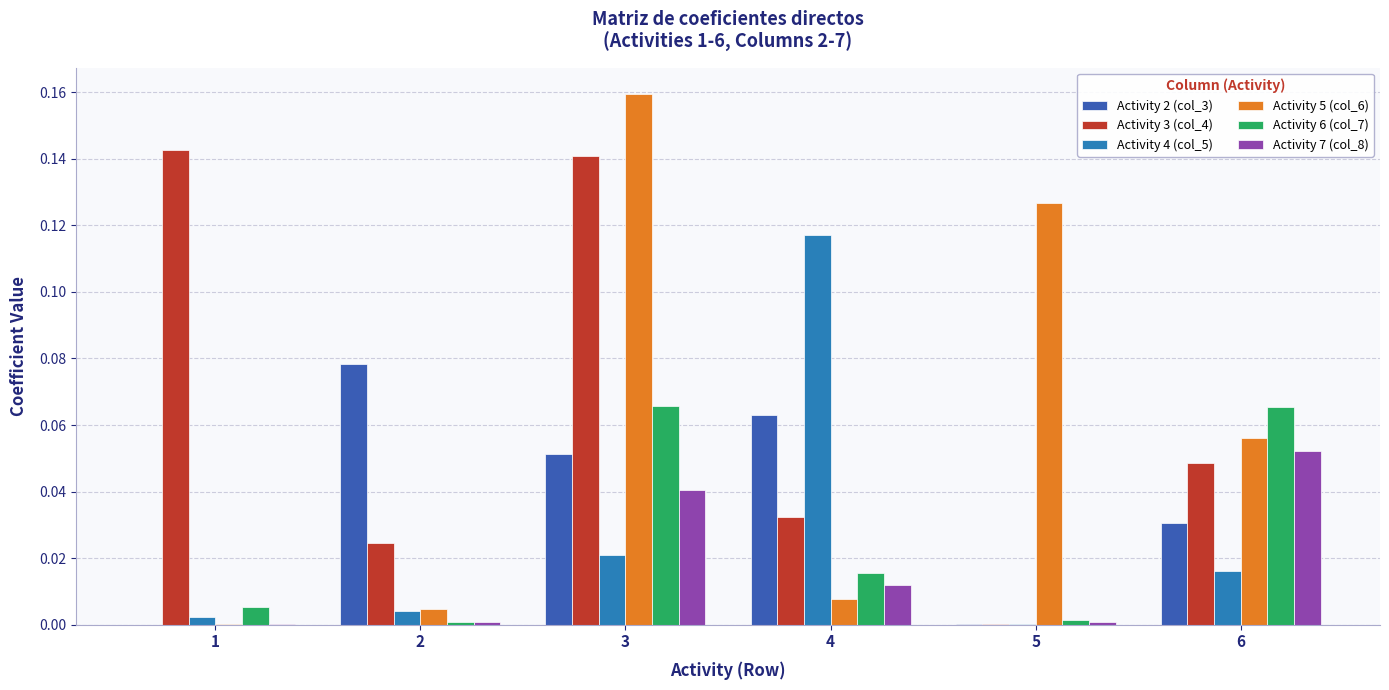

Is the value of Activity 3 (col_4) at 3 greater than the value of Activity 5 (col_6) at 4?

Yes